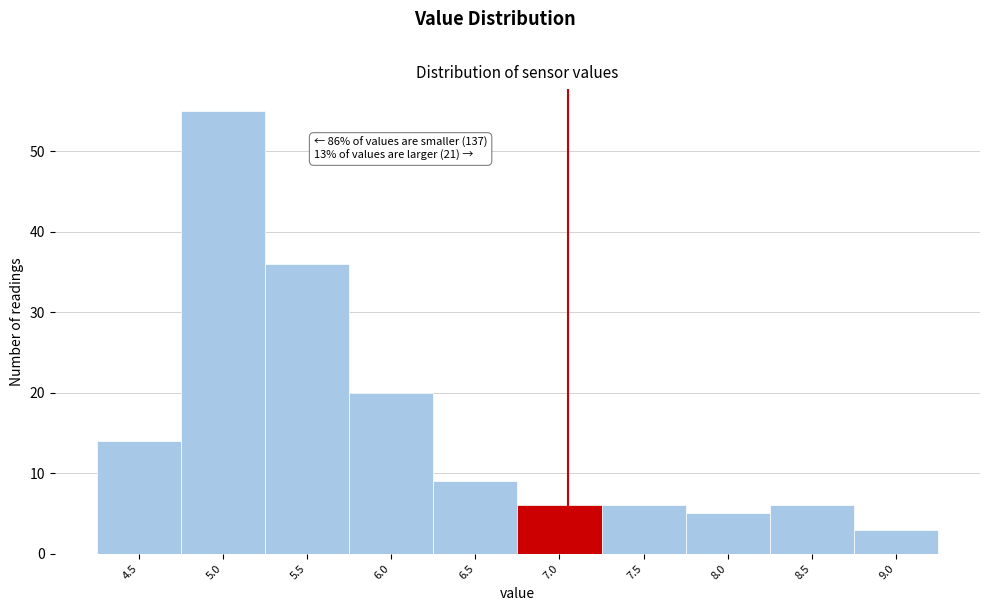

Reading left to right, list all the values displayed in this chart.

4.5=14	5.0=55	5.5=36	6.0=20	6.5=9	7.0=6	7.5=6	8.0=5	8.5=6	9.0=3